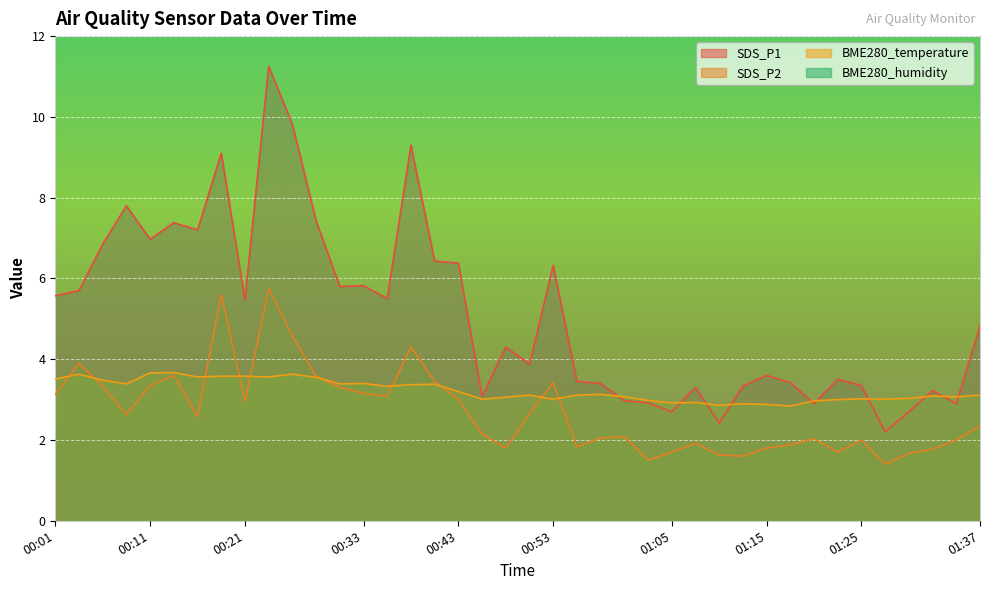

After their last crossing, which series has the higher values: SDS_P2 or BME280_temperature?

BME280_temperature